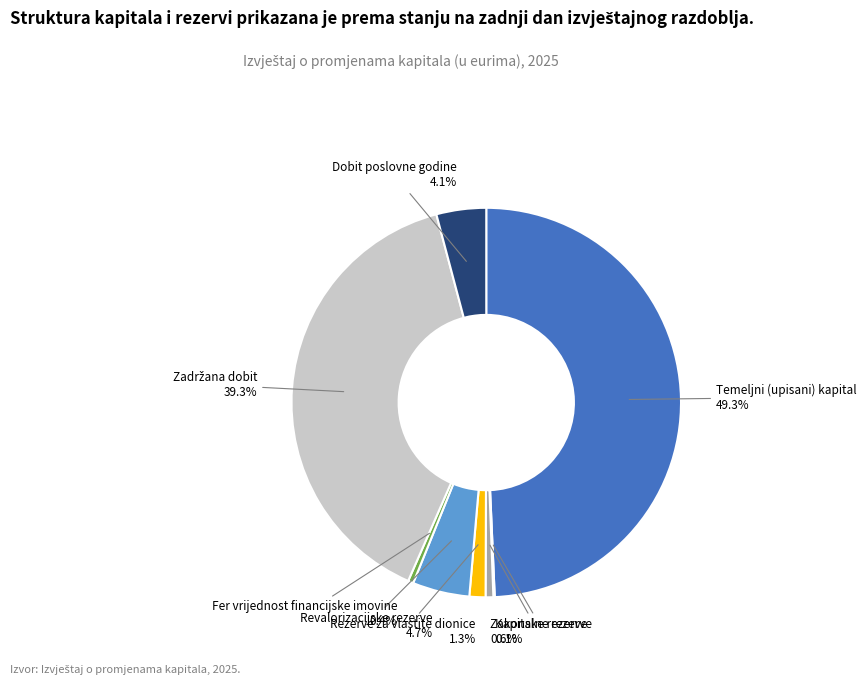

Which slice is the smallest?

Kapitalne rezerve